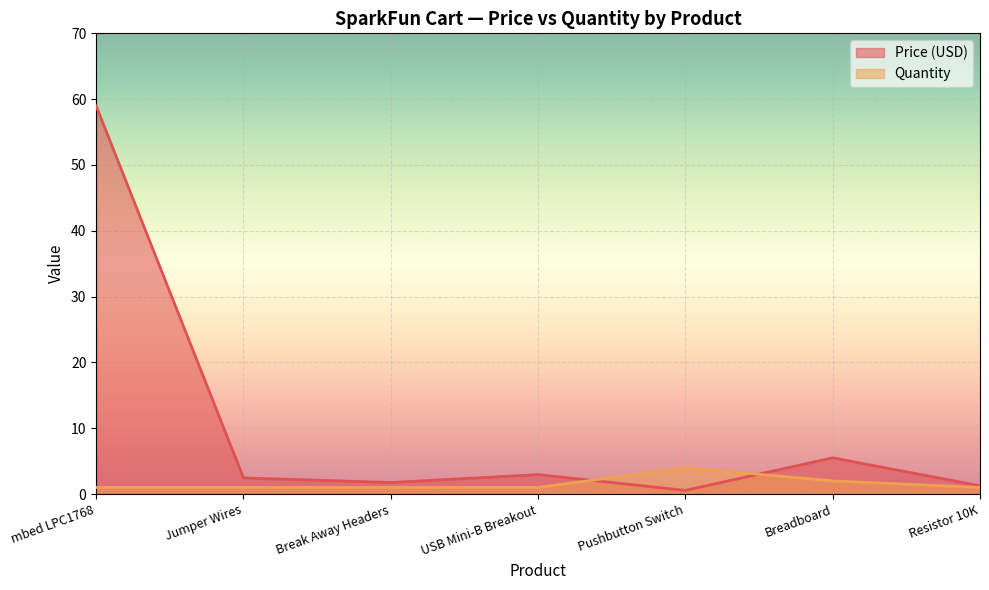

Read the Price (USD) value at Resistor 10K.

1.2